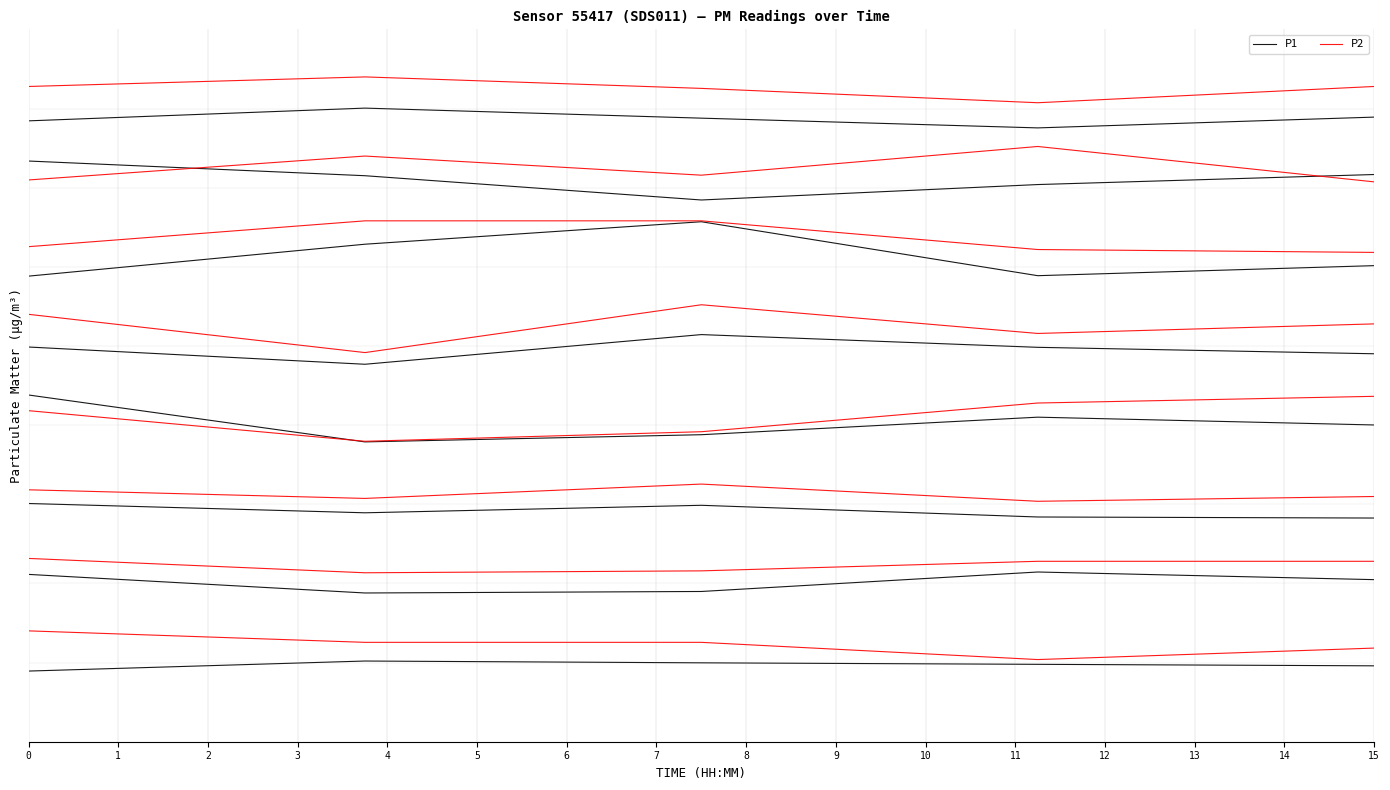

Is it true that P1 equals 6.5 at 2?

False